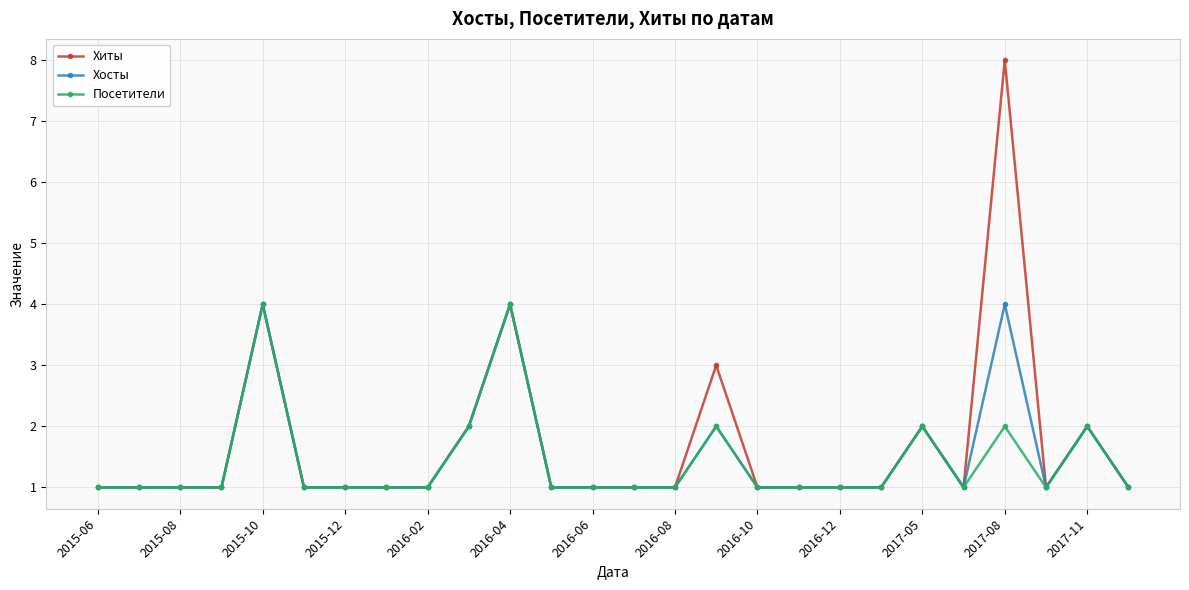

Rank the series by their average value, from lowest to highest.

Посетители, Хосты, Хиты